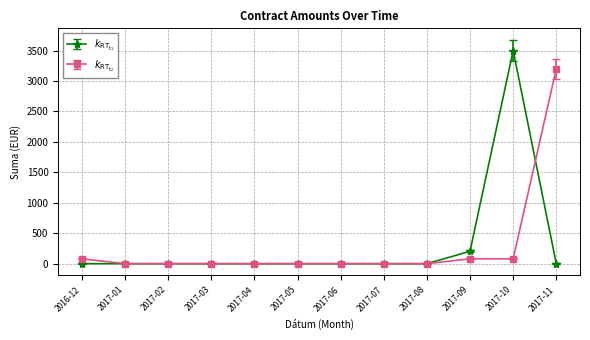

What is the label of the 12th point from the right?

2016-12